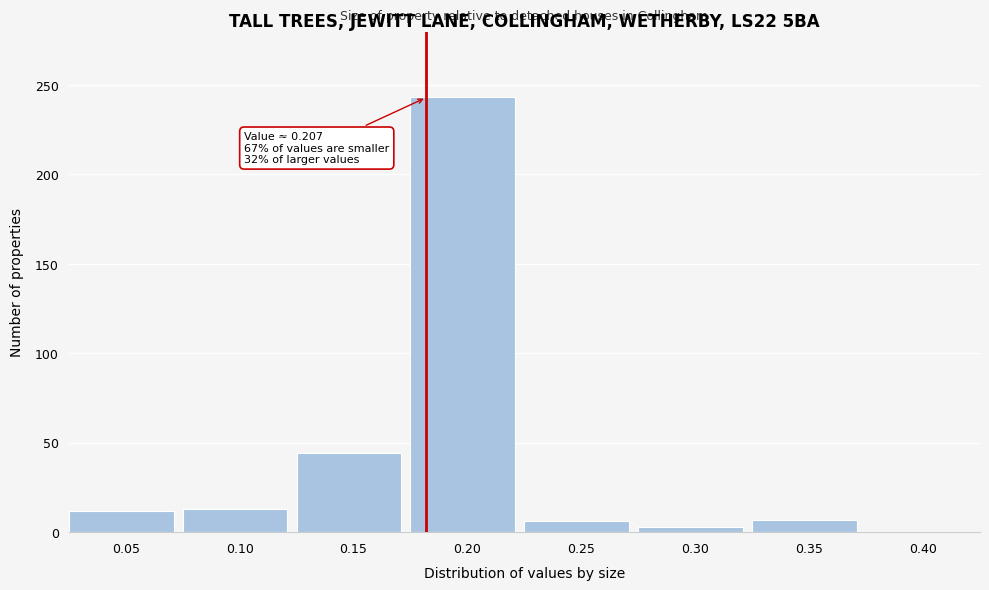

What is the greatest value displayed?

243